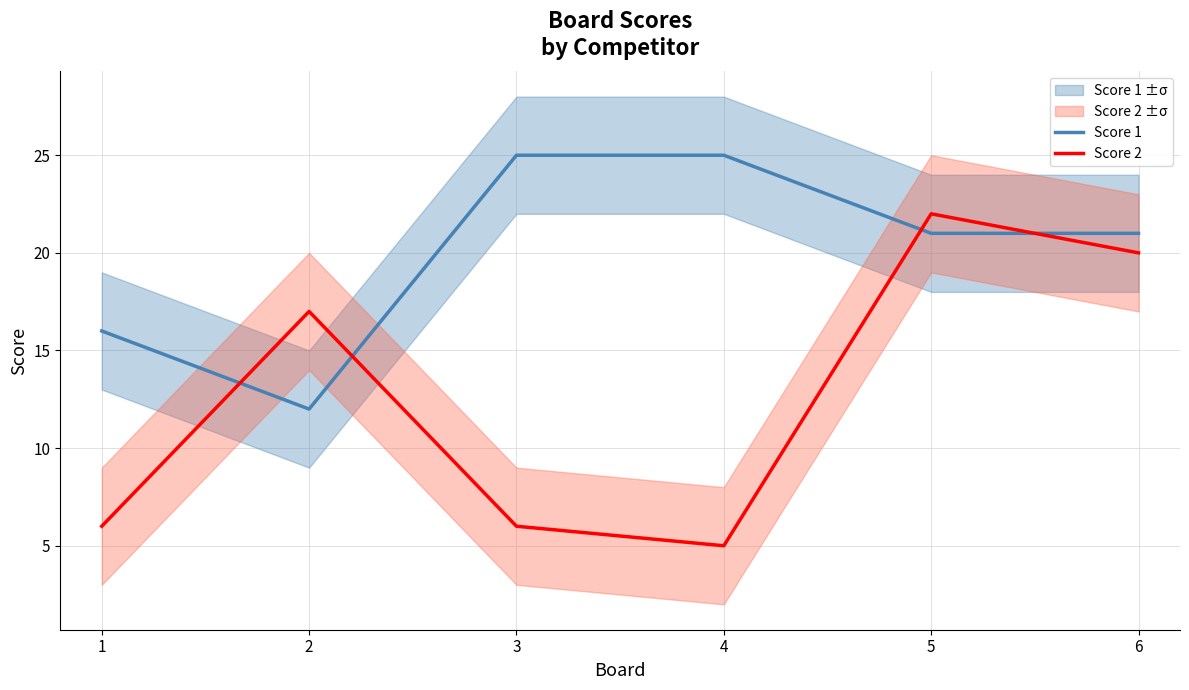

Which series has the largest total across all categories?

Score 1